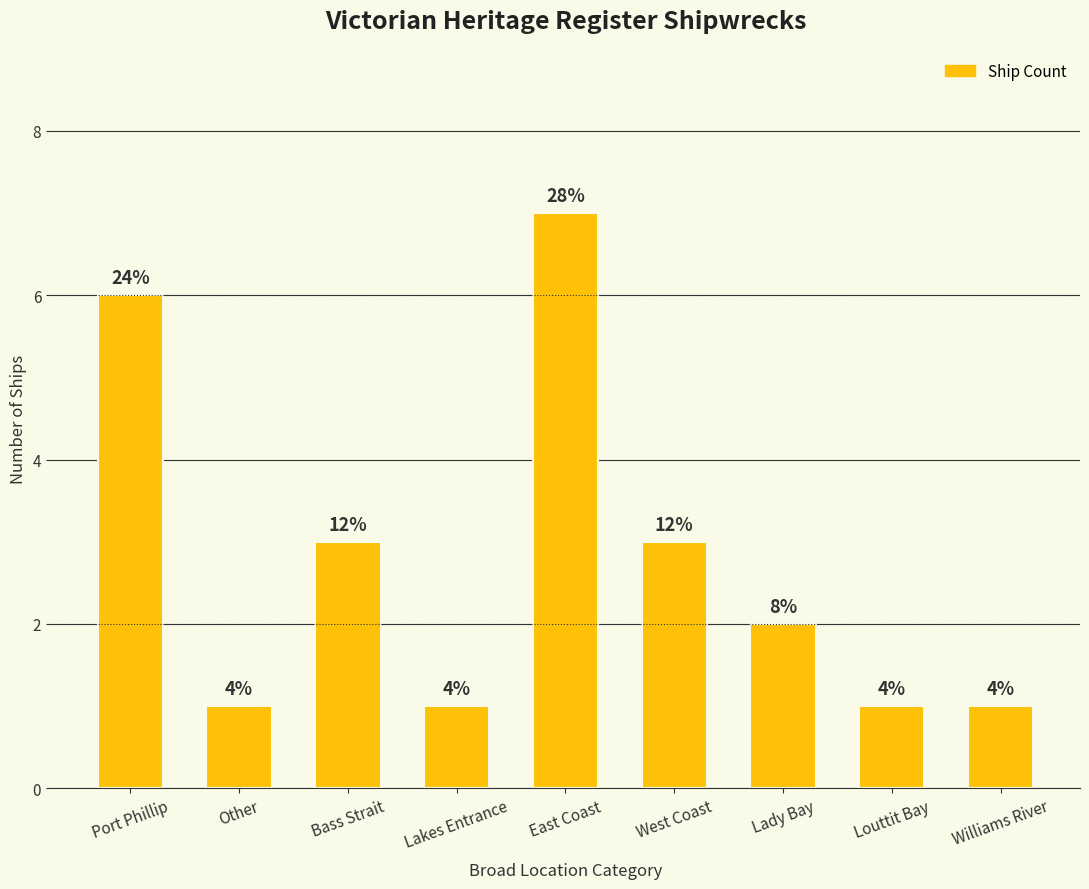

Which label corresponds to the smallest value in the chart?

Other